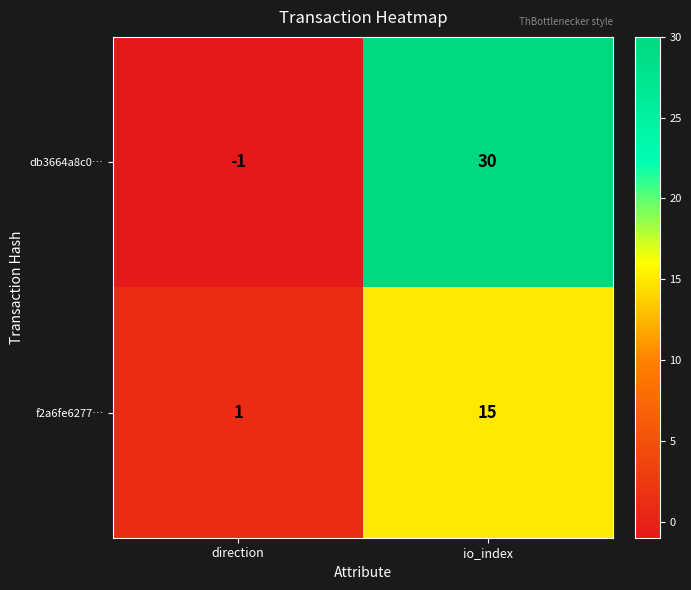

Reading left to right, transcribe all the data shown in this chart.

db3664a8c0…: direction=-1	io_index=30
f2a6fe6277…: direction=1	io_index=15